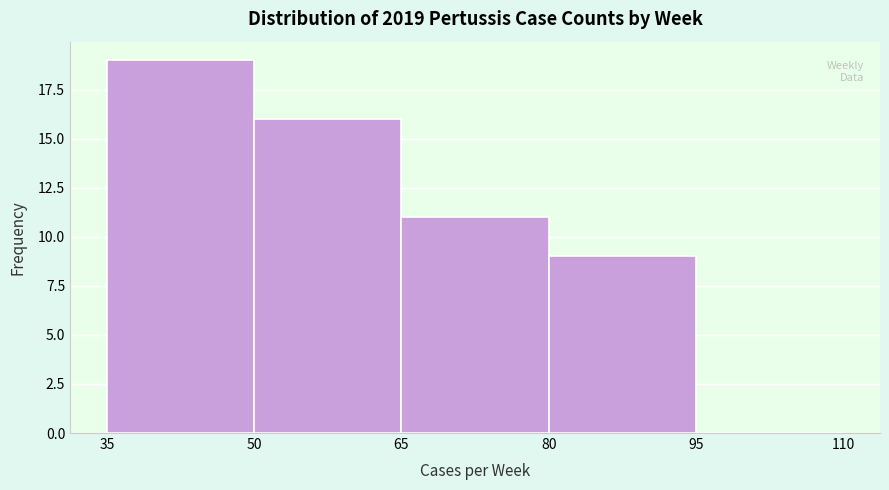

Reading left to right, list every bar in this chart as the range it spans on the x-axis followed by its height. The values are not printed on the chart, so give them approximately, as read against the axis.

35 to 50: 19
50 to 65: 16
65 to 80: 11
80 to 95: 9
95 to 110: 0